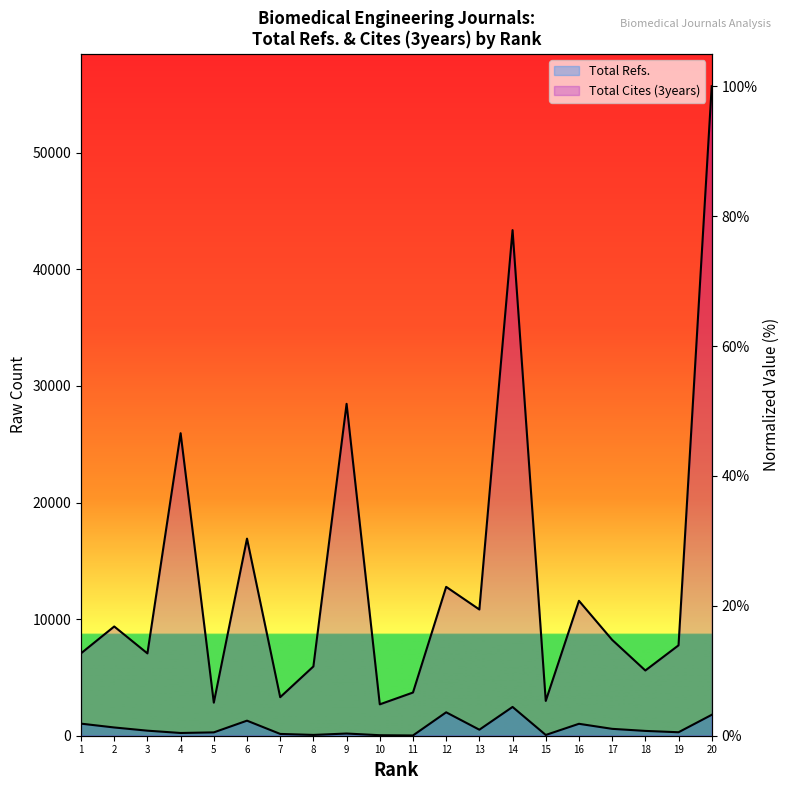

At which label does Total Cites (3years) reach its minimum?

10